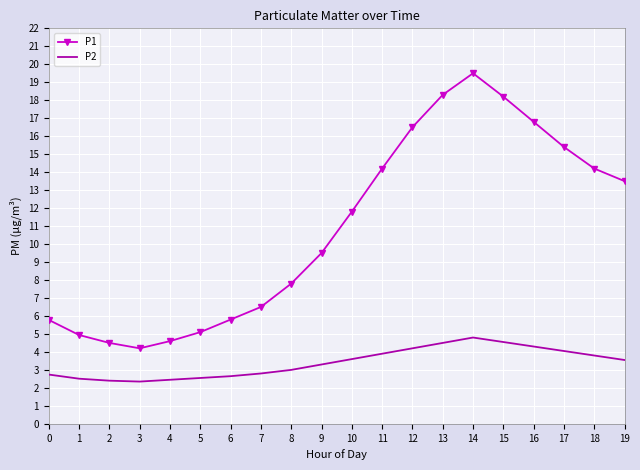

What is the sum of all P1 values?

217.1